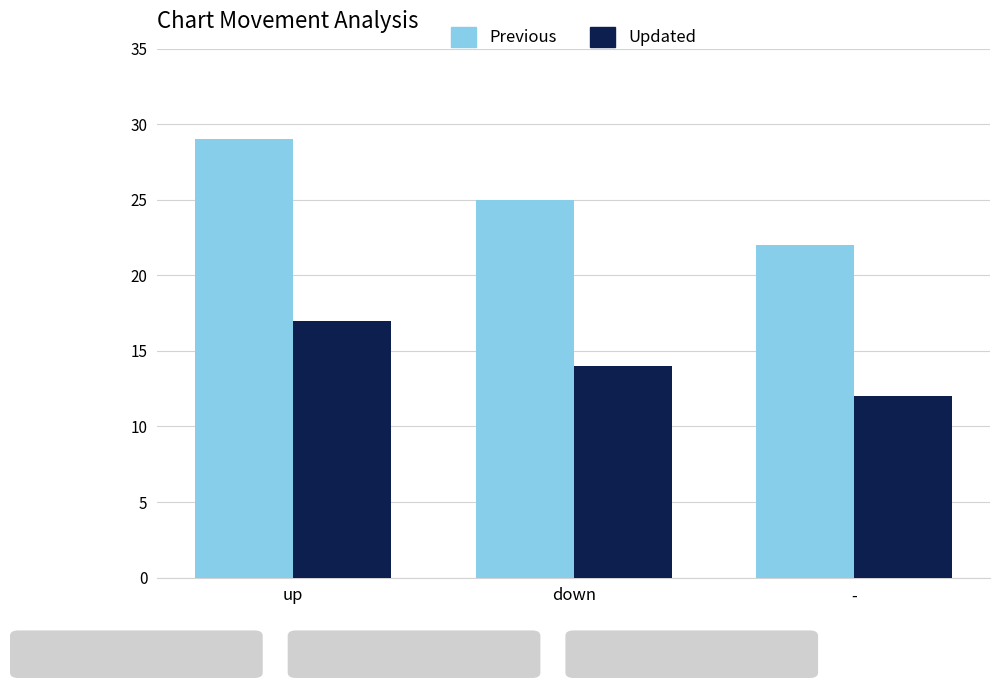

What are all the series names shown in the legend?

Previous, Updated